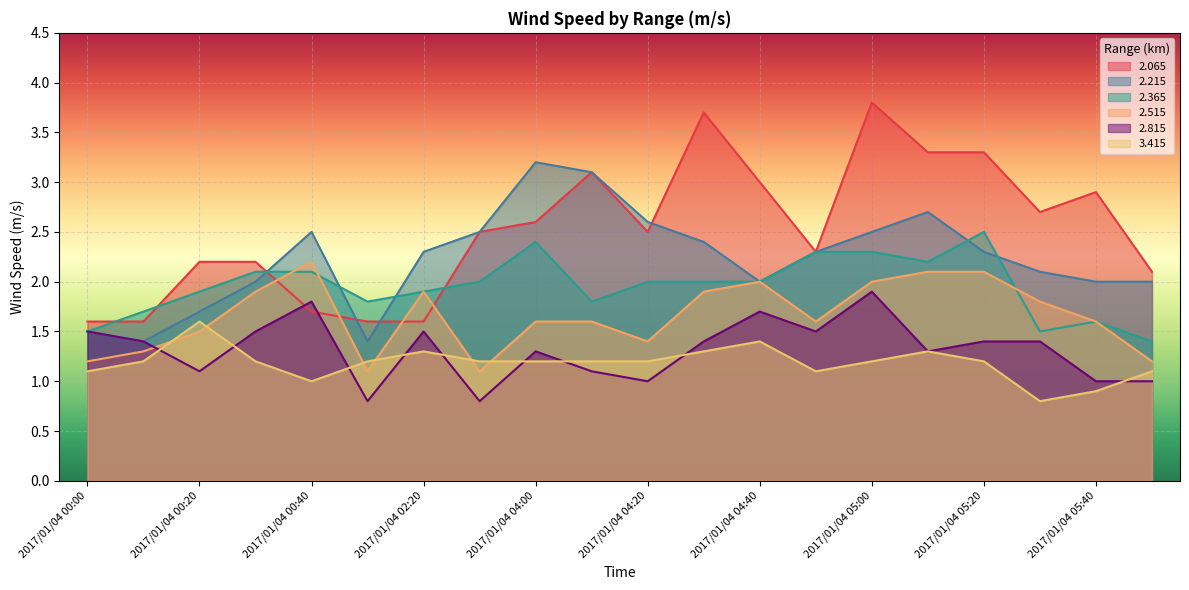

What is the sum of the 2.515 values at 2017/01/04 04:20 and 2017/01/04 04:50?

3.0